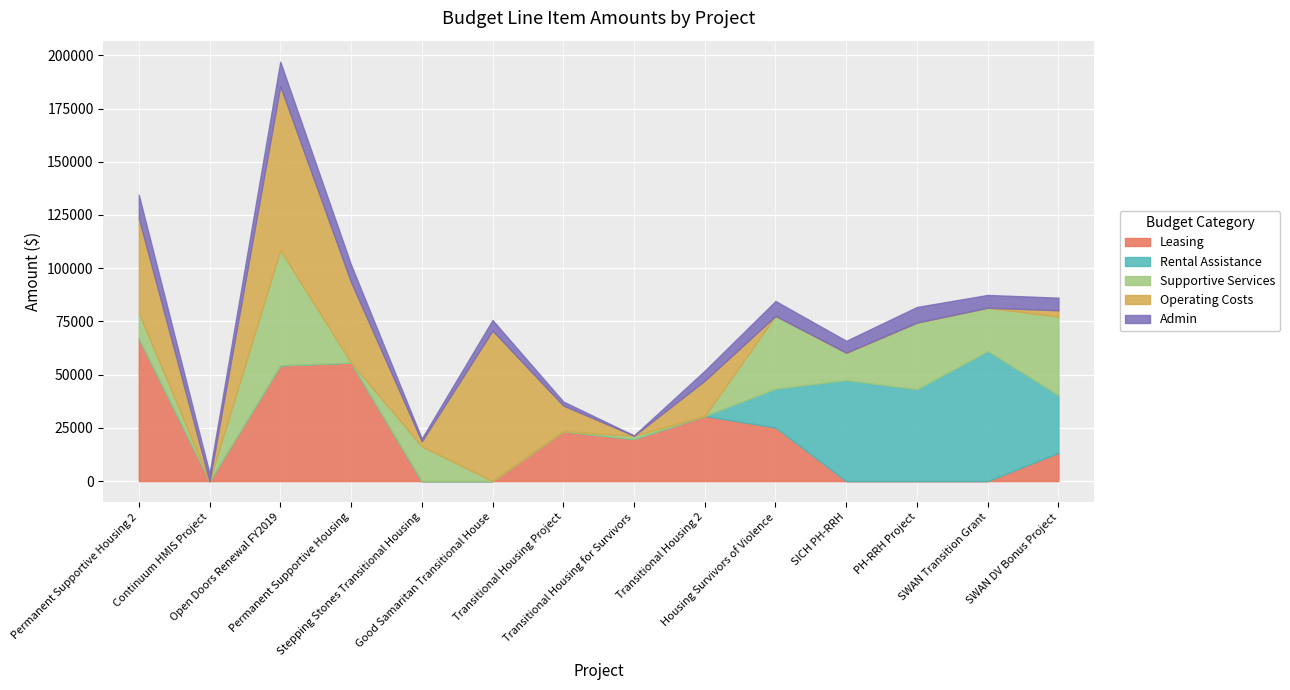

How many distinct data groups are displayed?

5